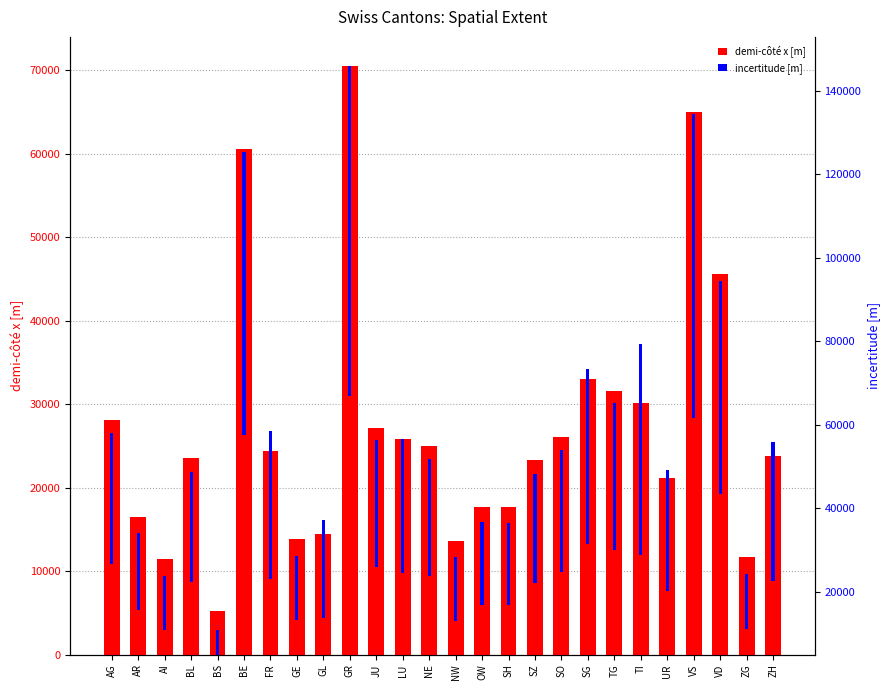

Reading right to left, extract all data points from this chart.

demi-côté x [m]: ZH=23832.5	ZG=11655.0	VD=45575.0	VS=64964.0	UR=21155.0	TI=30200.0	TG=31530.0	SG=33022.5	SO=26102.5	SZ=23270.0	SH=17636.5	OW=17715.0	NW=13570.0	NE=24960.0	LU=25820.0	JU=27187.5	GR=70492.5	GL=14447.5	GE=13795.0	FR=24347.5	BE=60577.5	BS=5167.5	BL=23537.5	AI=11475.0	AR=16482.5	AG=28062.5
incertitude [m]: ZH=33289.2	ZG=13053.6	VD=51044.0	VS=72759.7	UR=29033.8	TI=50652.0	TG=35313.6	SG=42084.0	SO=29234.8	SZ=26062.4	SH=19752.9	OW=19840.8	NW=15428.0	NE=27955.2	LU=31981.6	JU=30450.0	GR=78951.6	GL=23506.0	GE=15450.4	FR=35394.8	BE=67846.8	BS=5787.6	BL=26362.0	AI=12948.3	AR=18460.4	AG=31430.0